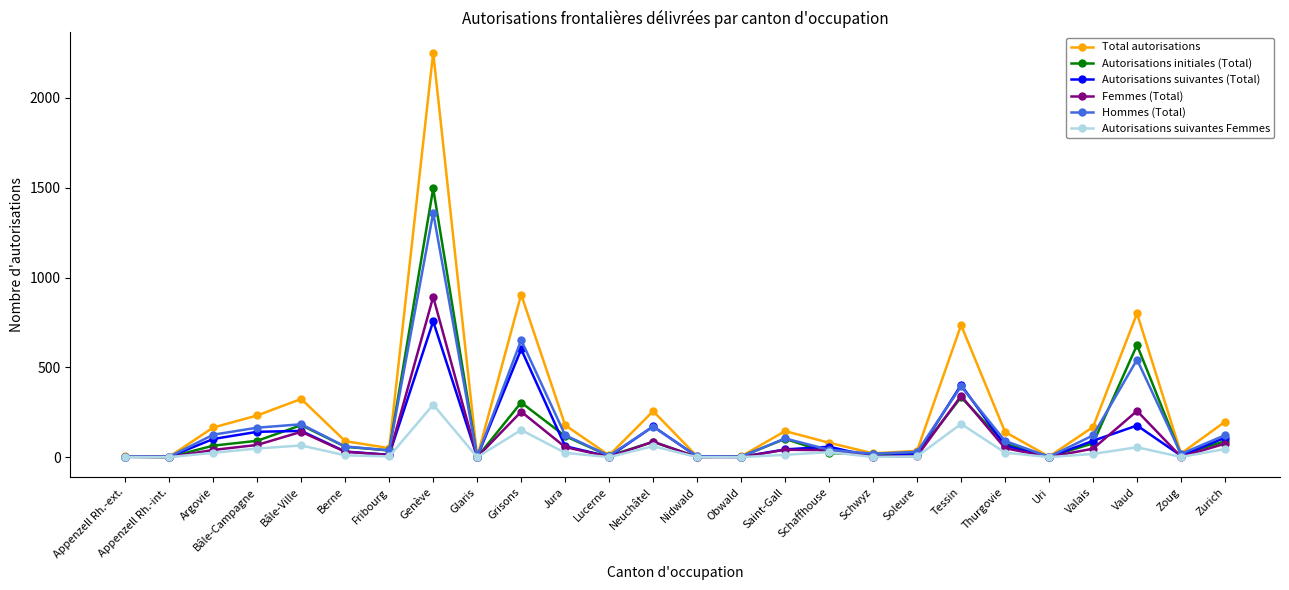

Is it true that Total autorisations equals 905 at Grisons?

True